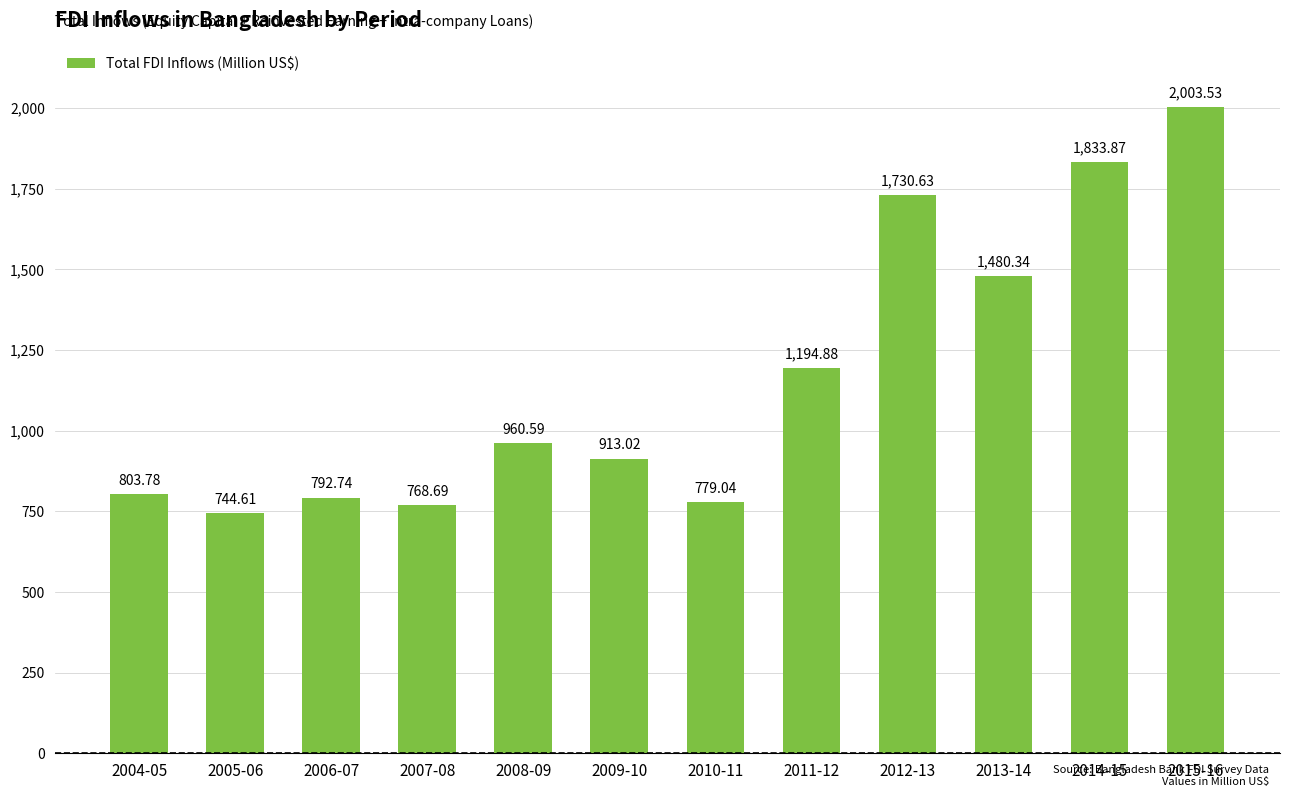

What is the change in value from 2005-06 to 2014-15?

+1089.3